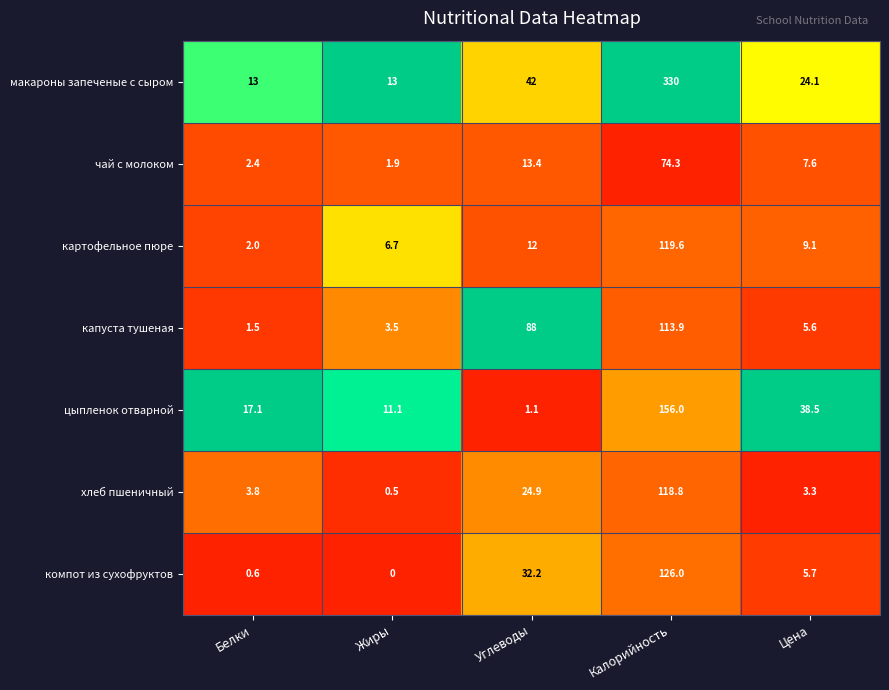

What is the difference between the second highest and second lowest values in the компот из сухофруктов series?

31.6